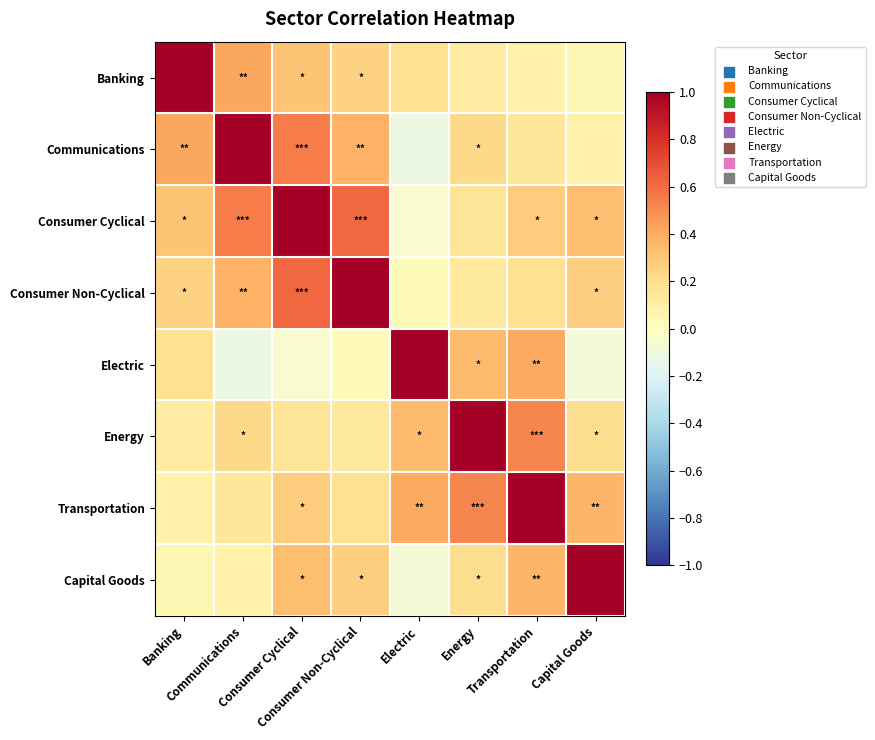

List the series in order of their peak value, highest first.

Banking, Communications, Consumer Cyclical, Consumer Non-Cyclical, Electric, Energy, Transportation, Capital Goods